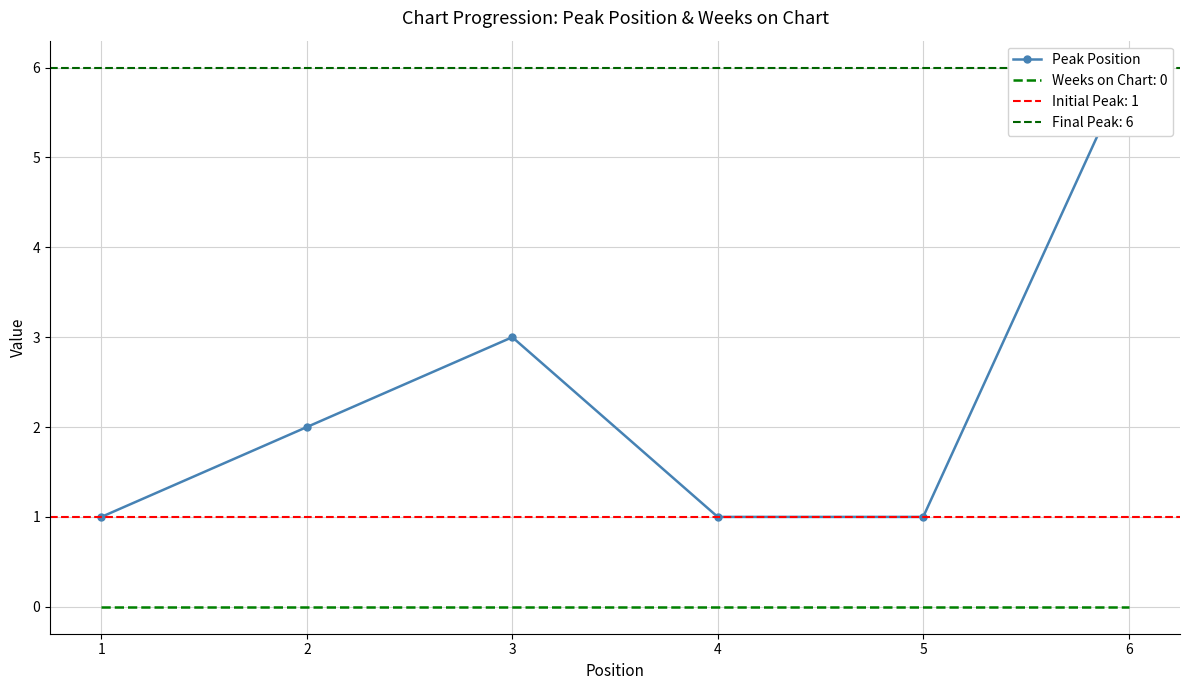

What is the difference between the maximum and minimum values?

5